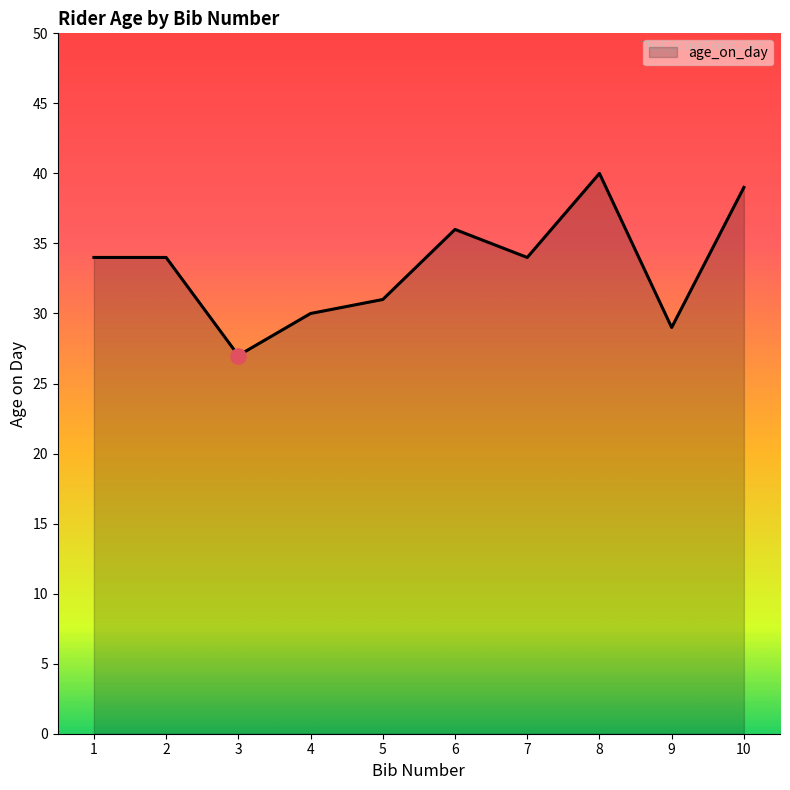

Approximately how many times larger is the value at 9 compared to 5?

0.9